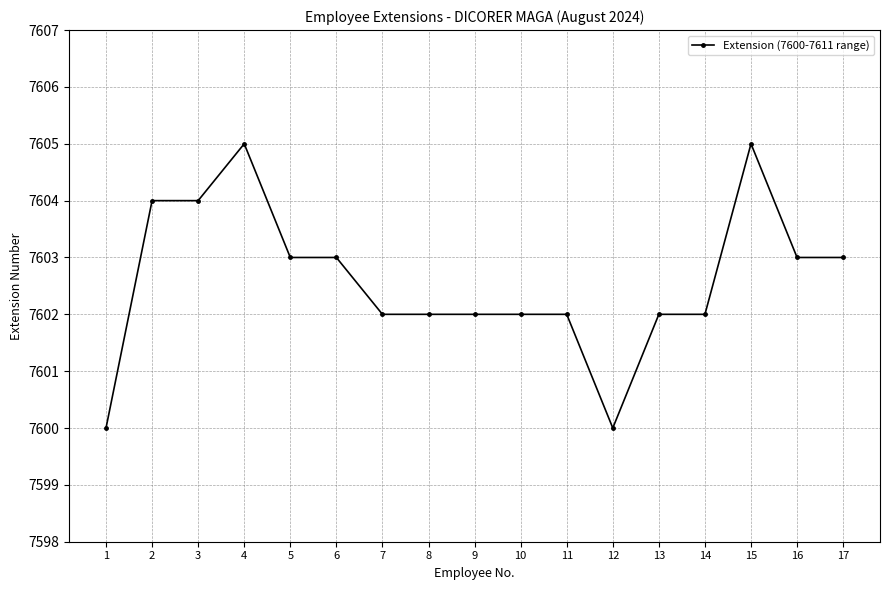

Reading left to right, extract all data points from this chart.

1=7600	2=7604	3=7604	4=7605	5=7603	6=7603	7=7602	8=7602	9=7602	10=7602	11=7602	12=7600	13=7602	14=7602	15=7605	16=7603	17=7603